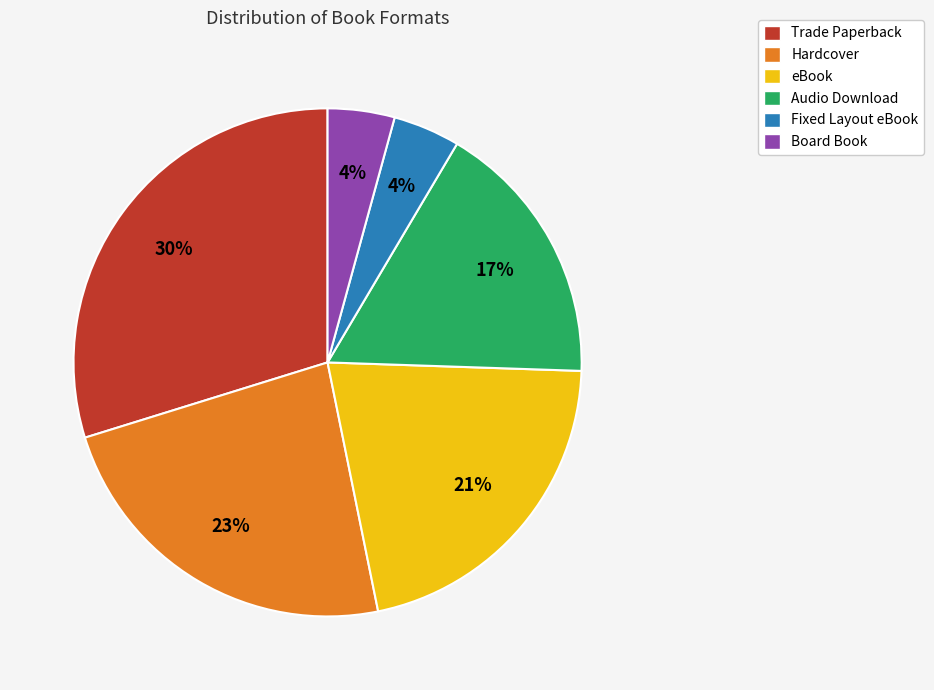

Is there any slice that represents more than half of the pie?

No